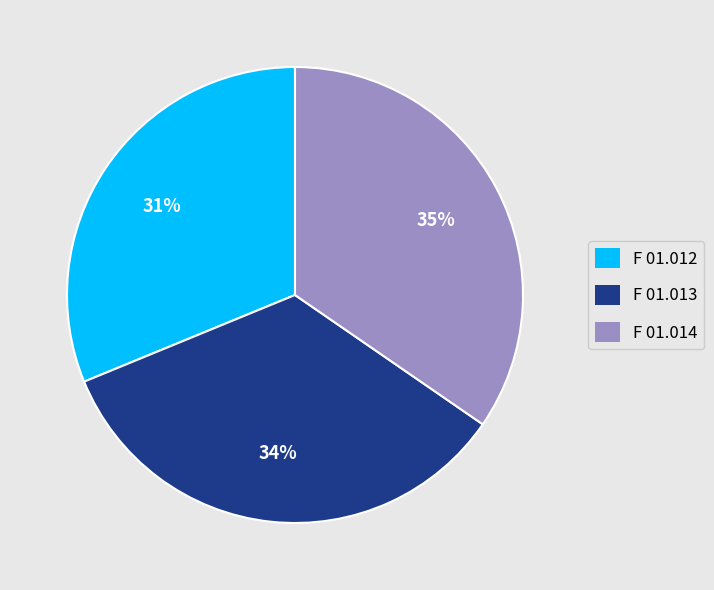

The F 01.013 slice represents 42% of the pie. True or false?

False